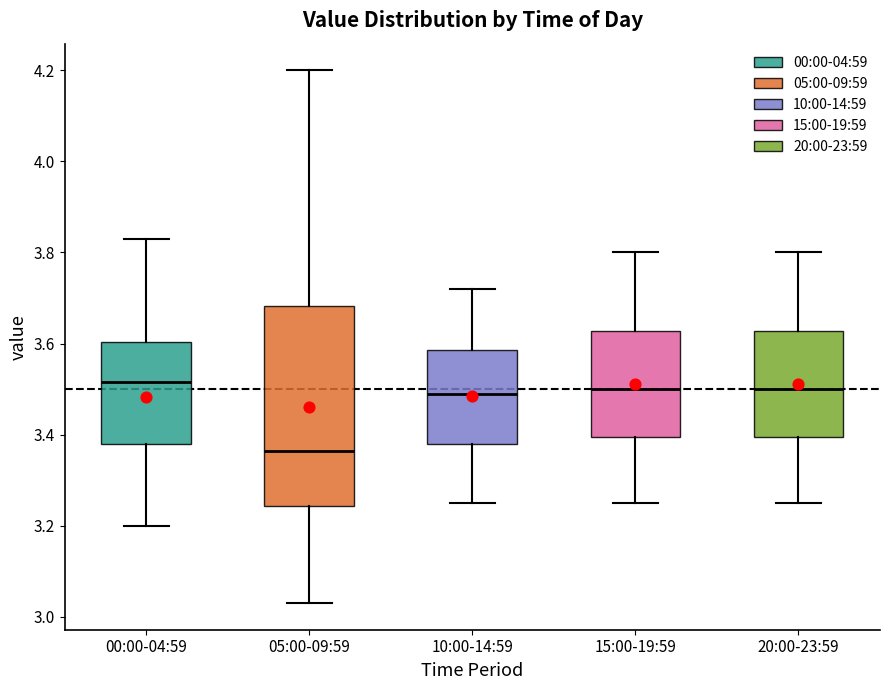

Reading left to right, read every box against the y-axis: the position of its median line, the range the box covers, and the ends of its whiskers. The values are not printed on the chart, so give them approximately, as read against the axis.

00:00-04:59: median 3.52, box 3.38 to 3.60, whiskers 3.20 to 3.84
05:00-09:59: median 3.36, box 3.24 to 3.68, whiskers 3.04 to 4.20
10:00-14:59: median 3.50, box 3.38 to 3.58, whiskers 3.26 to 3.72
15:00-19:59: median 3.50, box 3.40 to 3.62, whiskers 3.26 to 3.80
20:00-23:59: median 3.50, box 3.40 to 3.62, whiskers 3.26 to 3.80